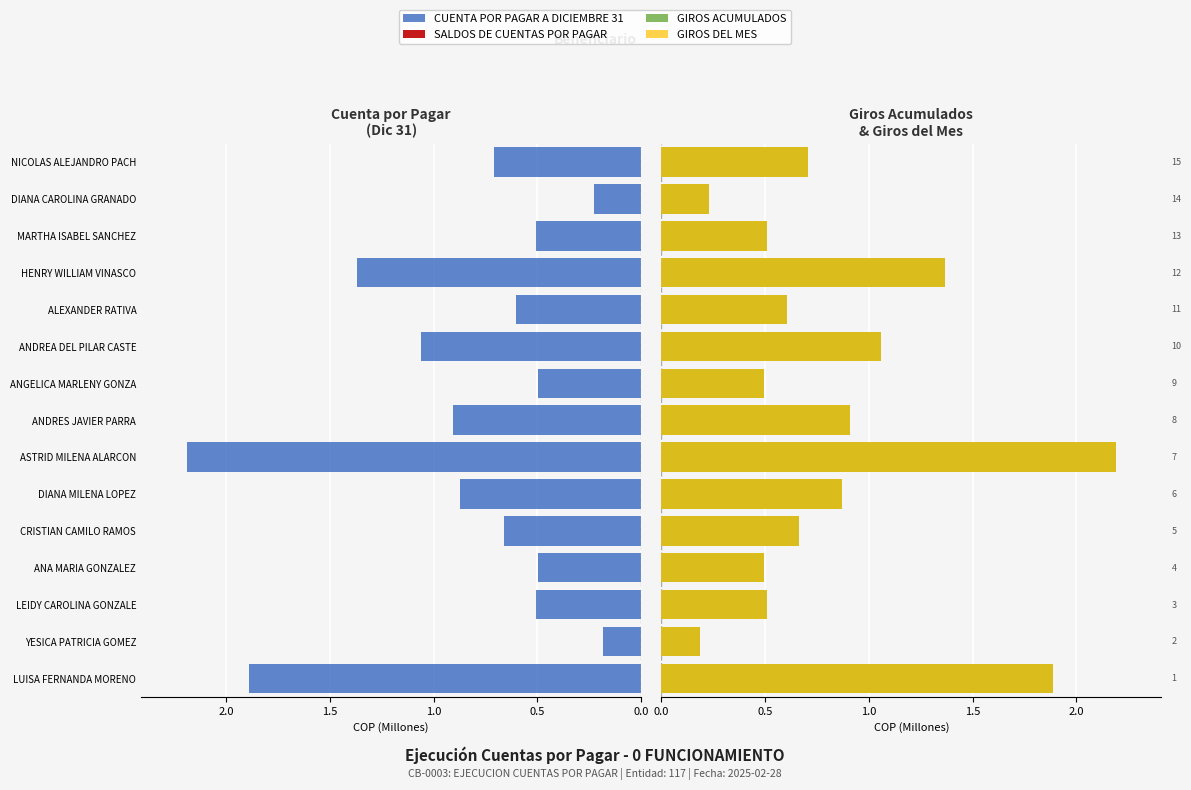

Which series has the largest total across all categories?

CUENTA POR PAGAR A DICIEMBRE 31